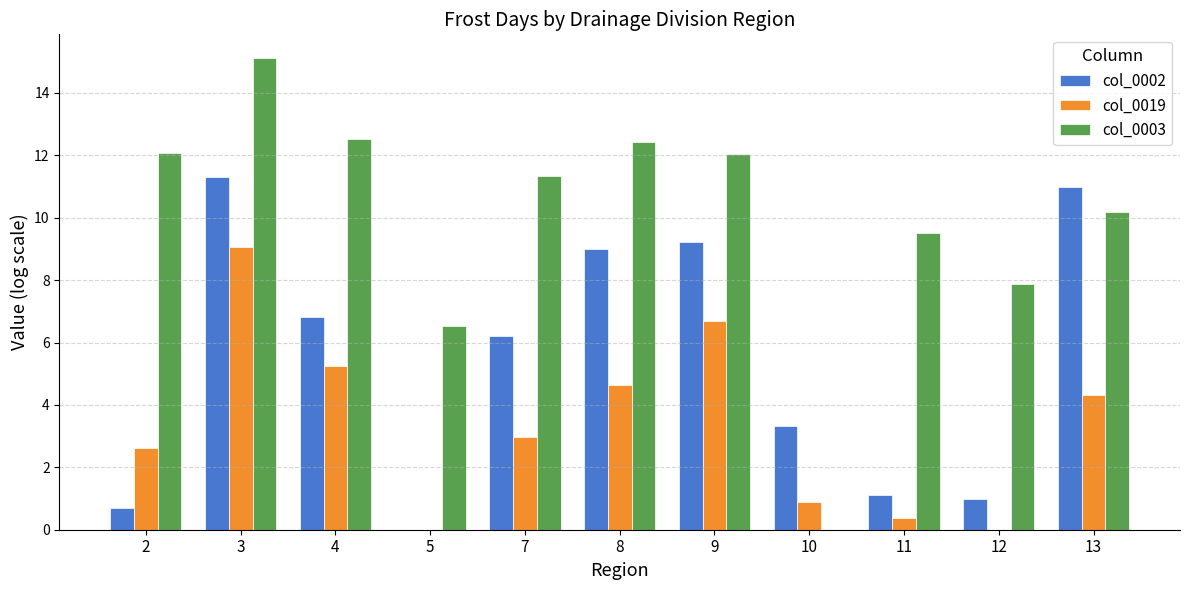

Read the col_0003 value at 12.

7.9